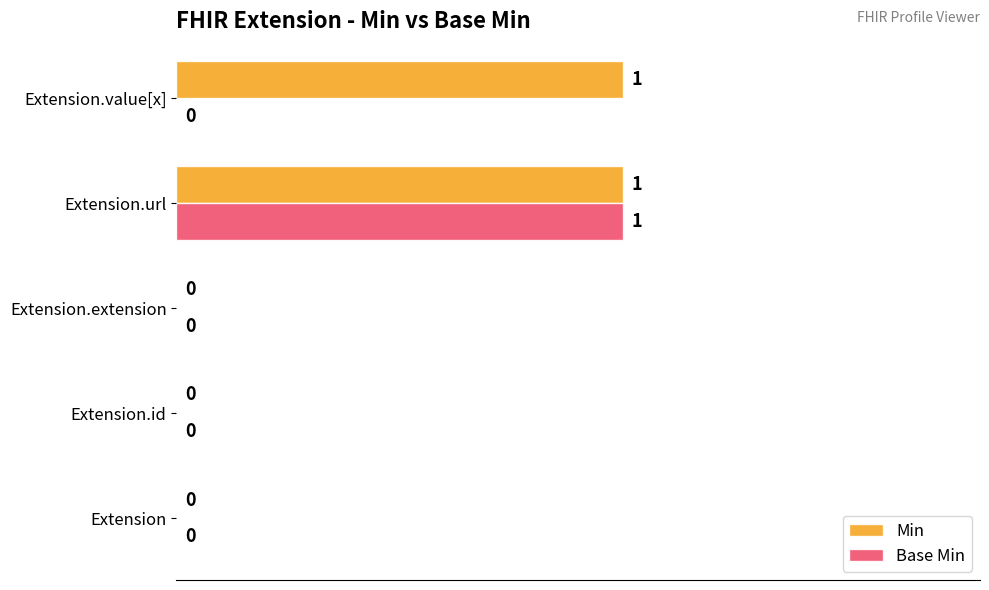

The value of Min at Extension.id is 0. True or false?

True